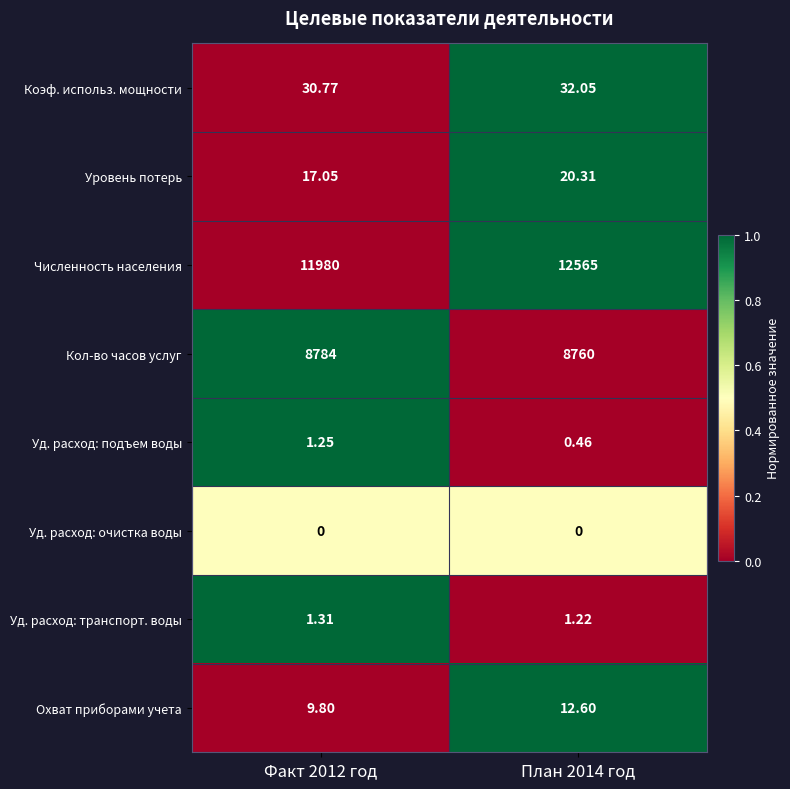

Which series has the largest range (max minus min)?

Численность населения